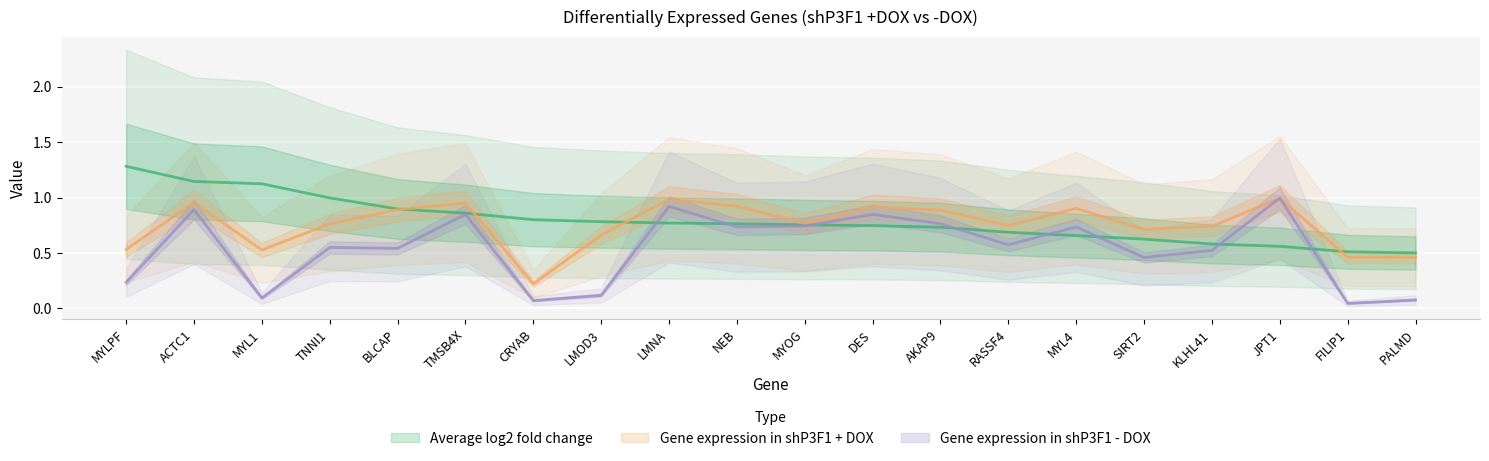

Which series has the widest spread of values?

Gene expression in shP3F1 - DOX